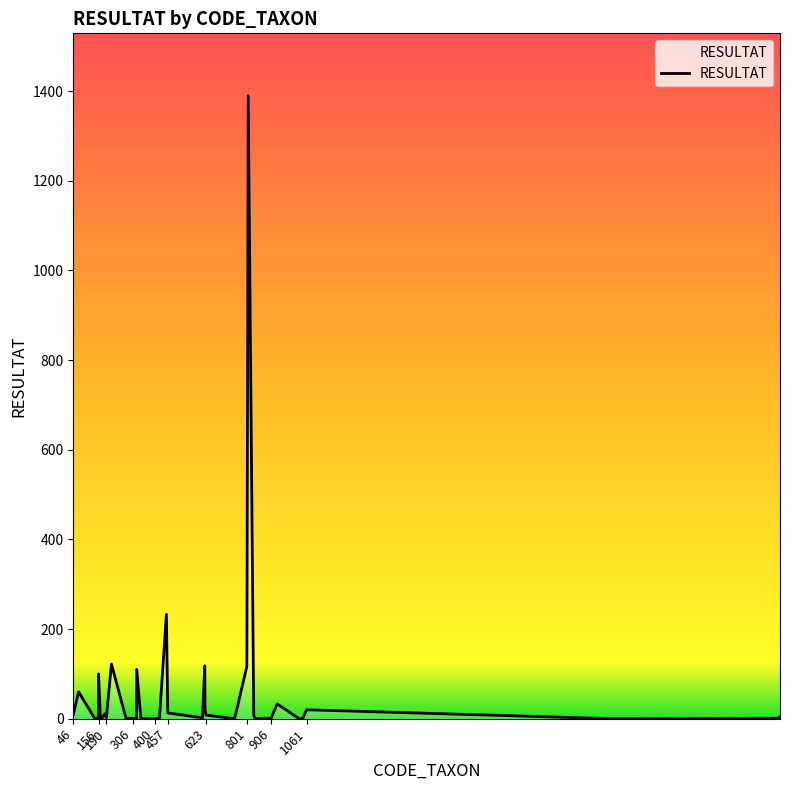

What is the greatest value displayed?

1390